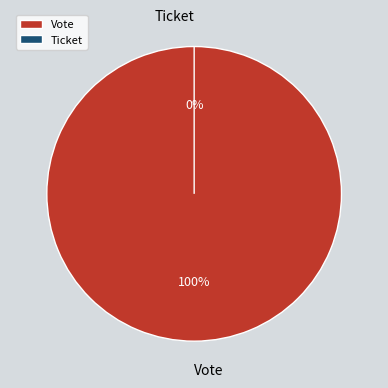

Is Vote the majority of the pie?

Yes